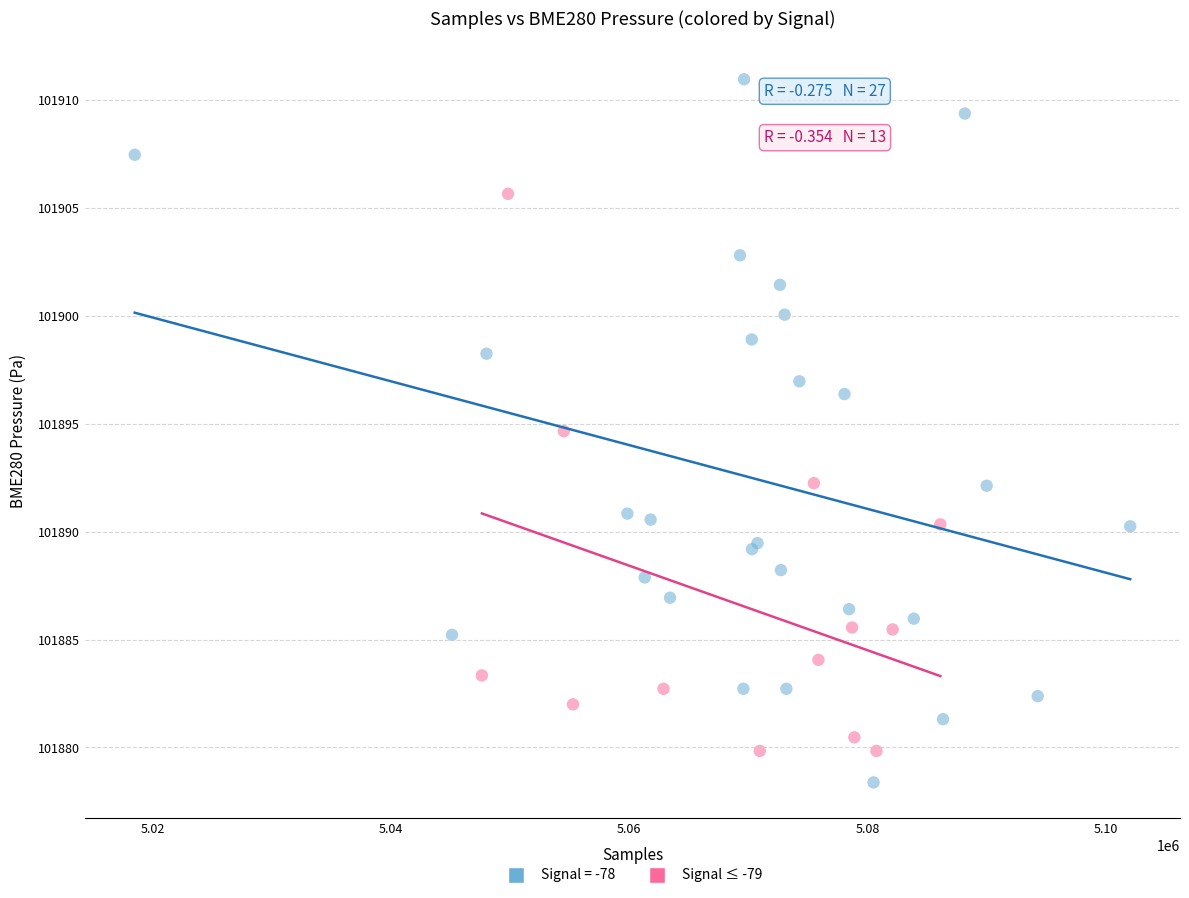

Which series has the widest spread of Y values?

Signal = -78